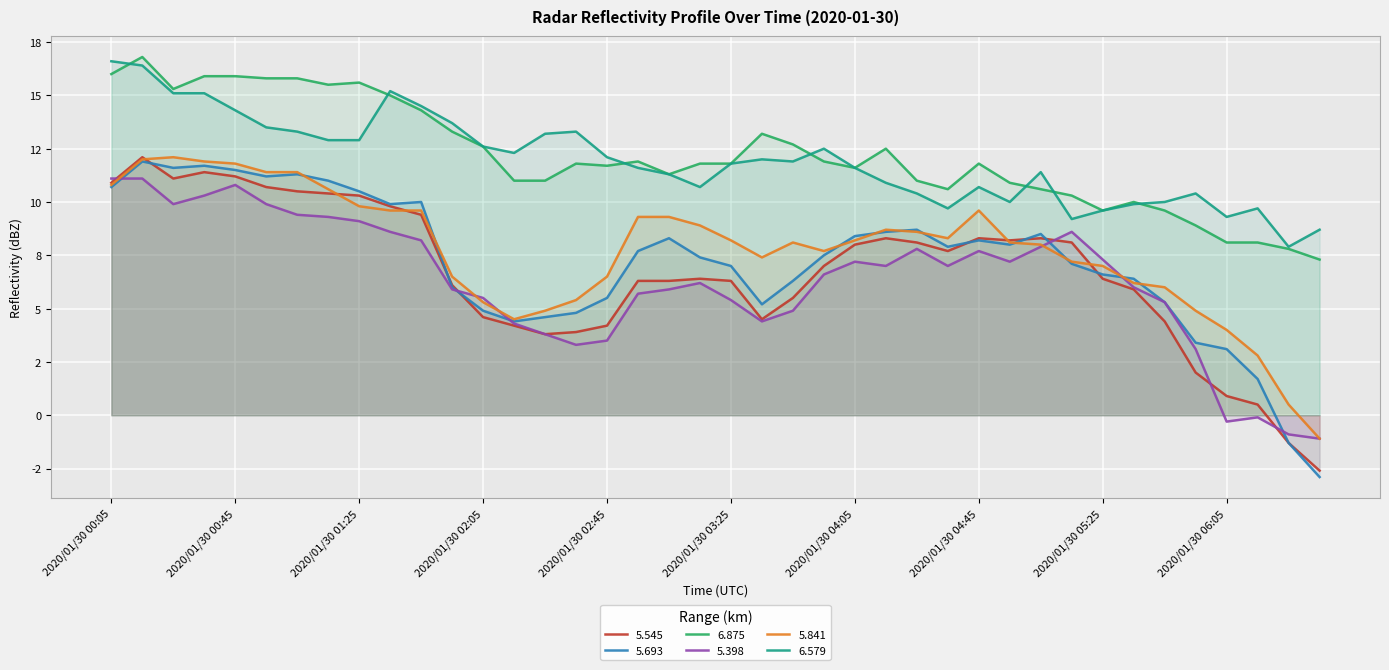

Reading left to right, transcribe all the data shown in this chart.

5.545: 10.9	12.1	11.1	11.4	11.2	10.7	10.5	10.4	10.3	9.8	9.4	6.1	4.6	4.2	3.8	3.9	4.2	6.3	6.3	6.4	6.3	4.5	5.5	7.0	8.0	8.3	8.1	7.7	8.3	8.2	8.3	8.1	6.4	5.9	4.4	2.0	0.9	0.5	-1.3	-2.6
5.693: 10.7	11.9	11.6	11.7	11.5	11.2	11.3	11.0	10.5	9.9	10.0	6.0	4.9	4.4	4.6	4.8	5.5	7.7	8.3	7.4	7.0	5.2	6.3	7.5	8.4	8.6	8.7	7.9	8.2	8.0	8.5	7.1	6.6	6.4	5.3	3.4	3.1	1.7	-1.3	-2.9
6.875: 16.0	16.8	15.3	15.9	15.9	15.8	15.8	15.5	15.6	15.0	14.3	13.3	12.6	11.0	11.0	11.8	11.7	11.9	11.3	11.8	11.8	13.2	12.7	11.9	11.6	12.5	11.0	10.6	11.8	10.9	10.6	10.3	9.6	10.0	9.6	8.9	8.1	8.1	7.8	7.3
5.398: 11.1	11.1	9.9	10.3	10.8	9.9	9.4	9.3	9.1	8.6	8.2	5.9	5.5	4.3	3.8	3.3	3.5	5.7	5.9	6.2	5.4	4.4	4.9	6.6	7.2	7.0	7.8	7.0	7.7	7.2	7.9	8.6	7.3	6.0	5.3	3.1	-0.3	-0.1	-0.9	-1.1
5.841: 10.8	12.0	12.1	11.9	11.8	11.4	11.4	10.6	9.8	9.6	9.6	6.5	5.3	4.5	4.9	5.4	6.5	9.3	9.3	8.9	8.2	7.4	8.1	7.7	8.2	8.7	8.6	8.3	9.6	8.1	8.0	7.2	7.0	6.2	6.0	4.9	4.0	2.8	0.5	-1.1
6.579: 16.6	16.4	15.1	15.1	14.3	13.5	13.3	12.9	12.9	15.2	14.5	13.7	12.6	12.3	13.2	13.3	12.1	11.6	11.3	10.7	11.8	12.0	11.9	12.5	11.6	10.9	10.4	9.7	10.7	10.0	11.4	9.2	9.6	9.9	10.0	10.4	9.3	9.7	7.9	8.7